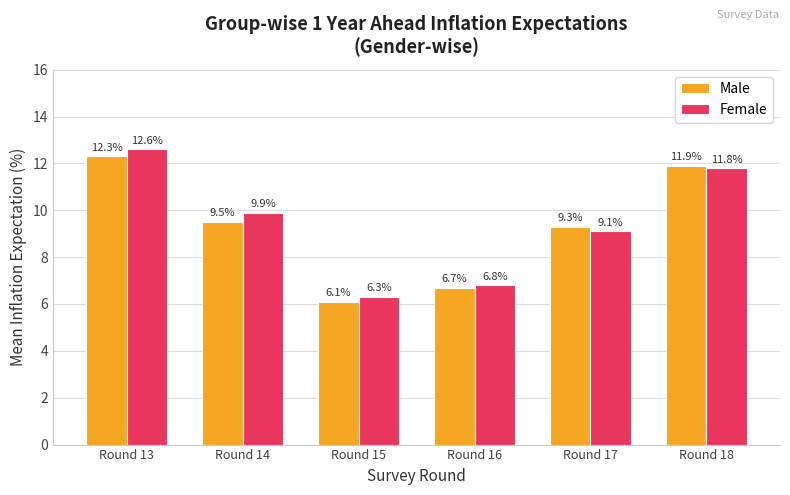

At which category is the sum across all series the highest?

Round 13